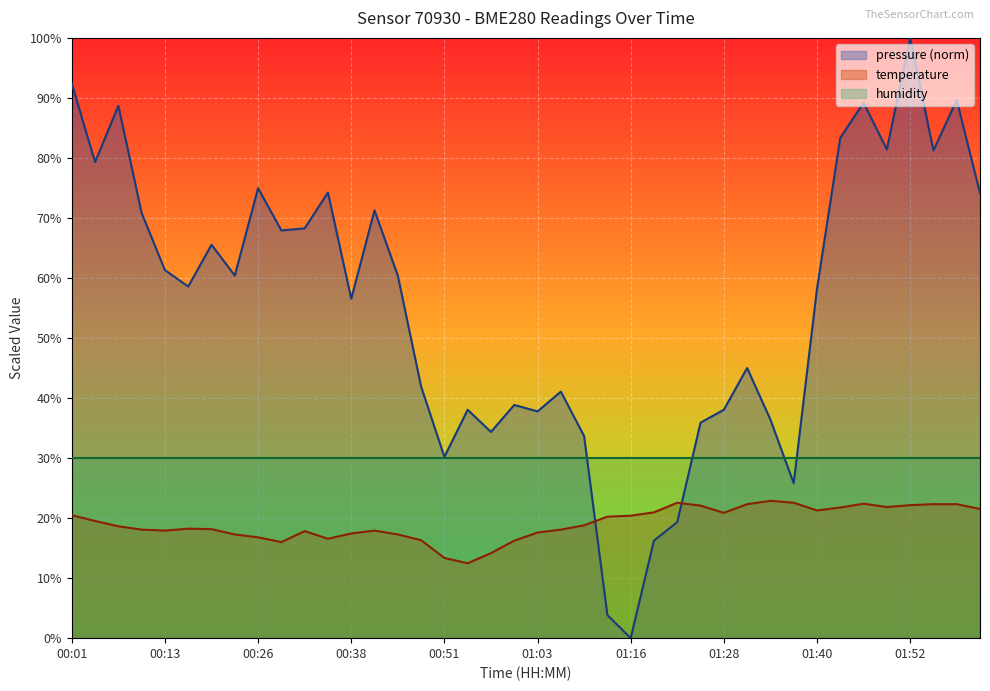

True or false: pressure (norm) and temperature cross at least once.

True